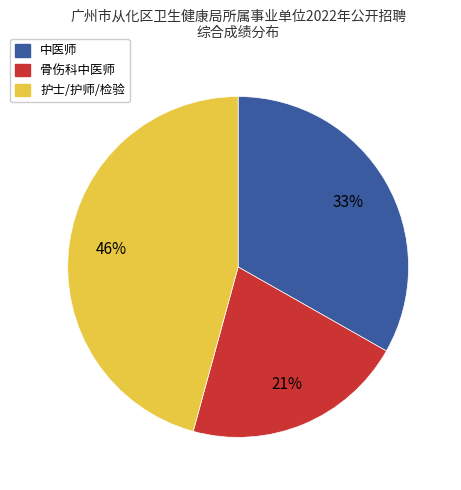

Does any single category account for the majority?

No